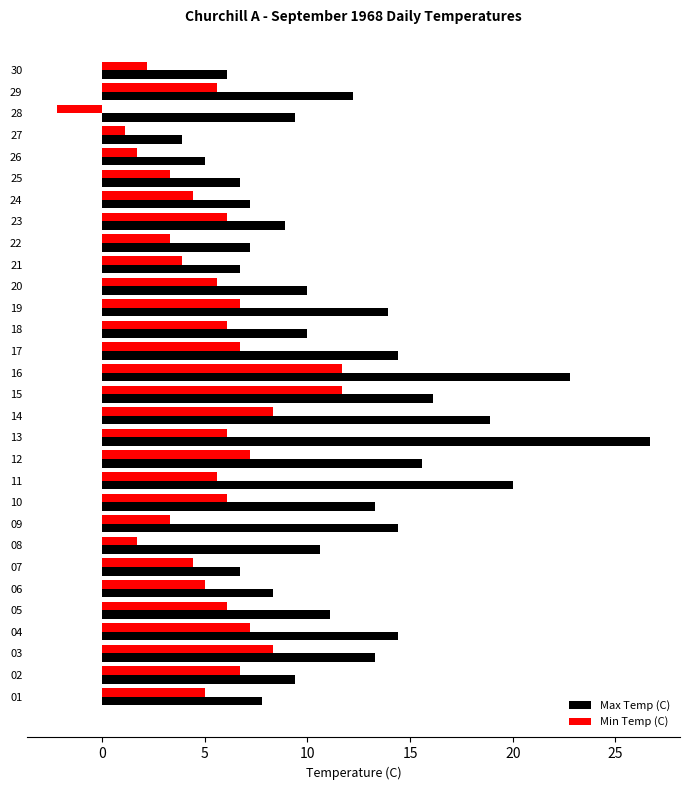

Which series has the largest range (max minus min)?

Max Temp (C)